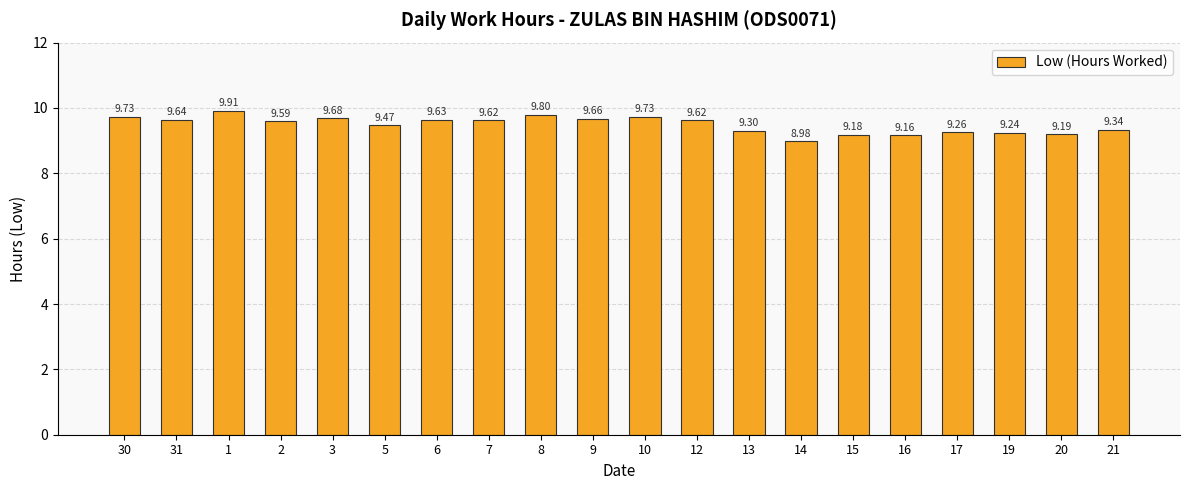

At which label is the value closest to 9?

14